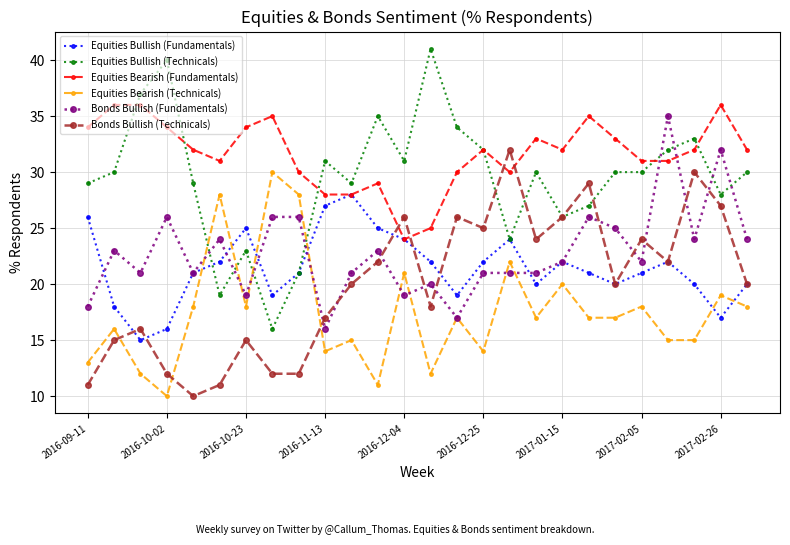

After their last crossing, which series has the higher values: Equities Bearish (Technicals) or Equities Bullish (Technicals)?

Equities Bullish (Technicals)